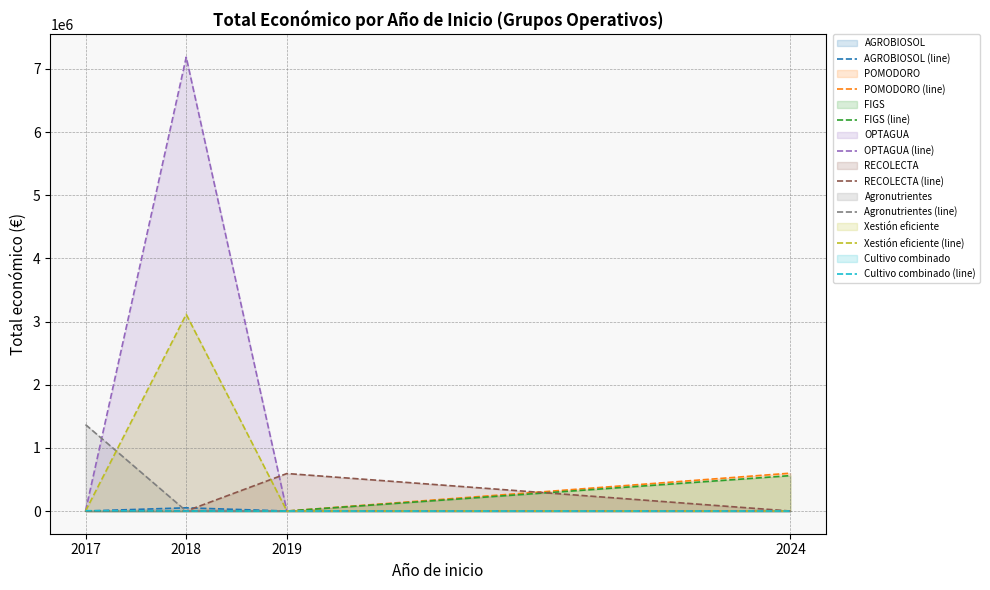

The value of RECOLECTA (line) at 2024 is 332600. True or false?

False